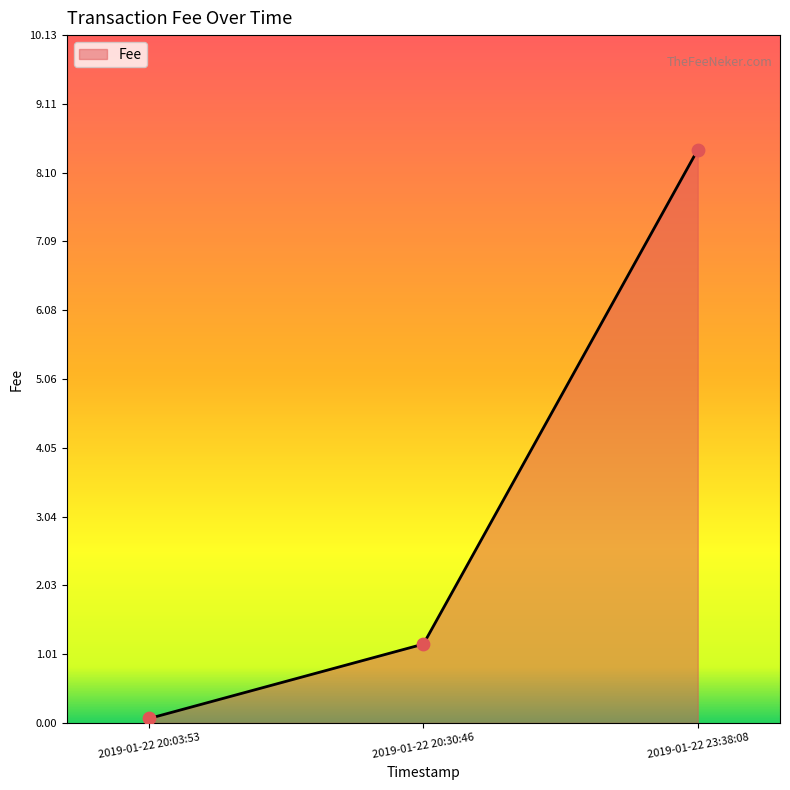

What is the change in value from 2019-01-22 20:03:53 to 2019-01-22 20:30:46?

+1.1